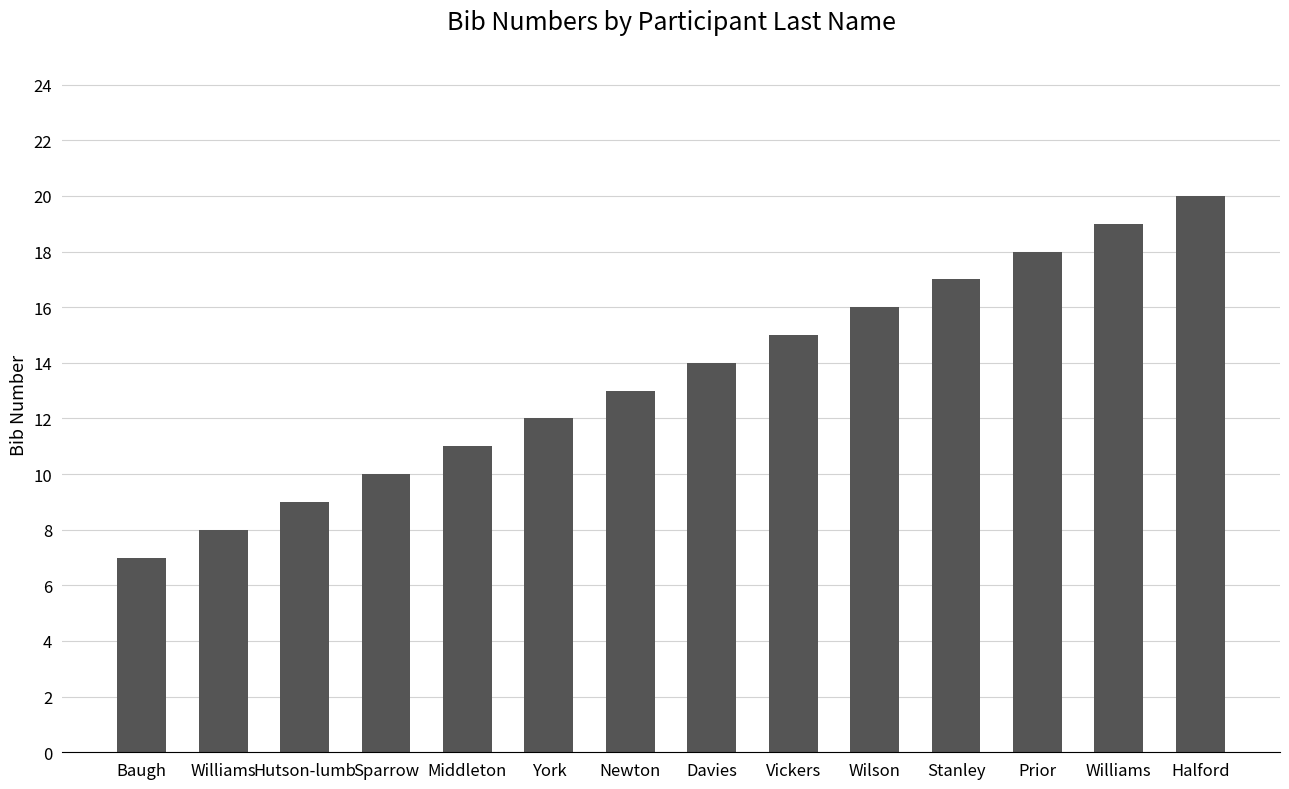

Are the bars horizontal?

No